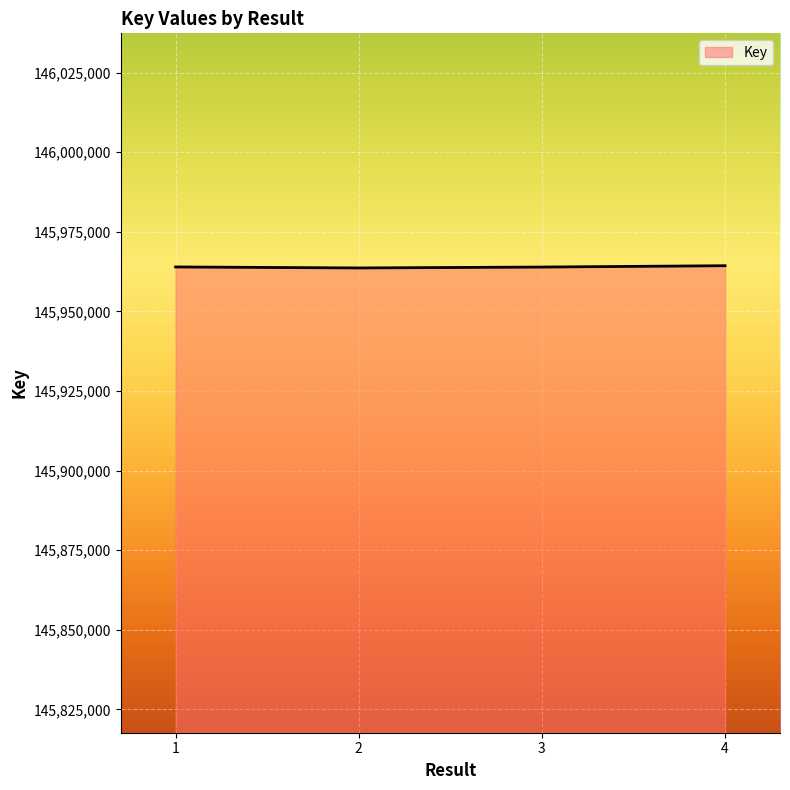

How many distinct data groups are displayed?

1